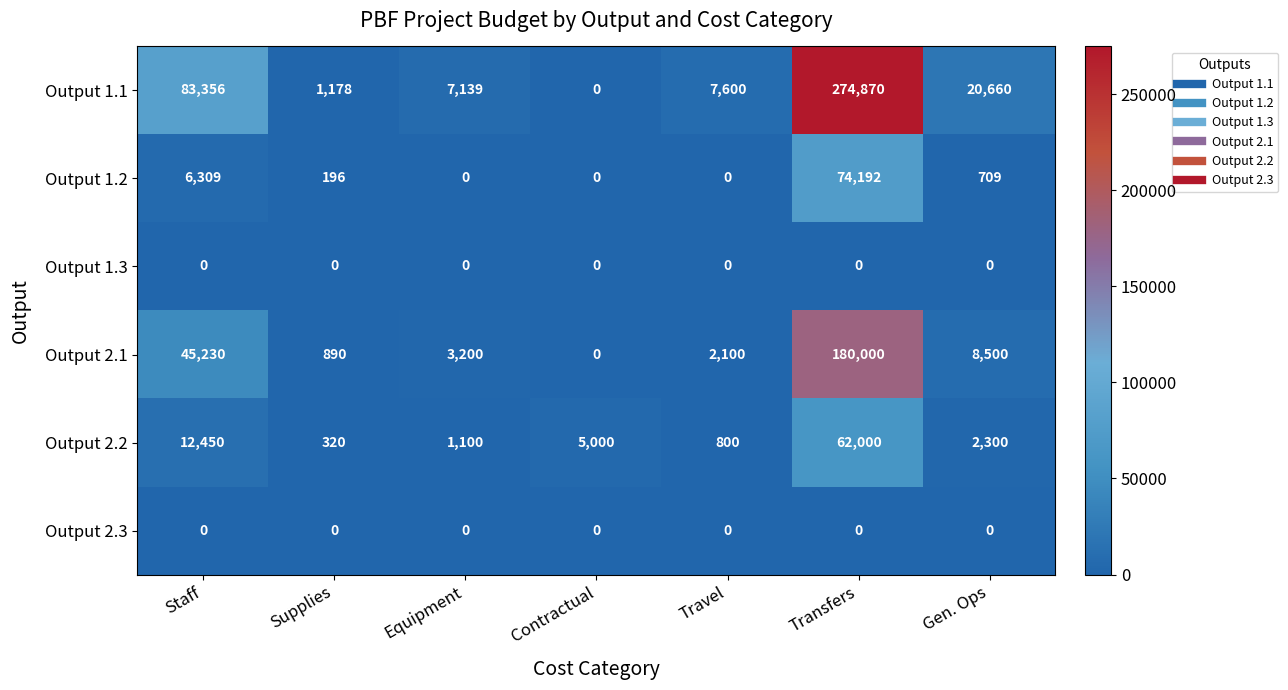

What is the difference between the maximum and minimum values in the Output 2.2 series?

61680